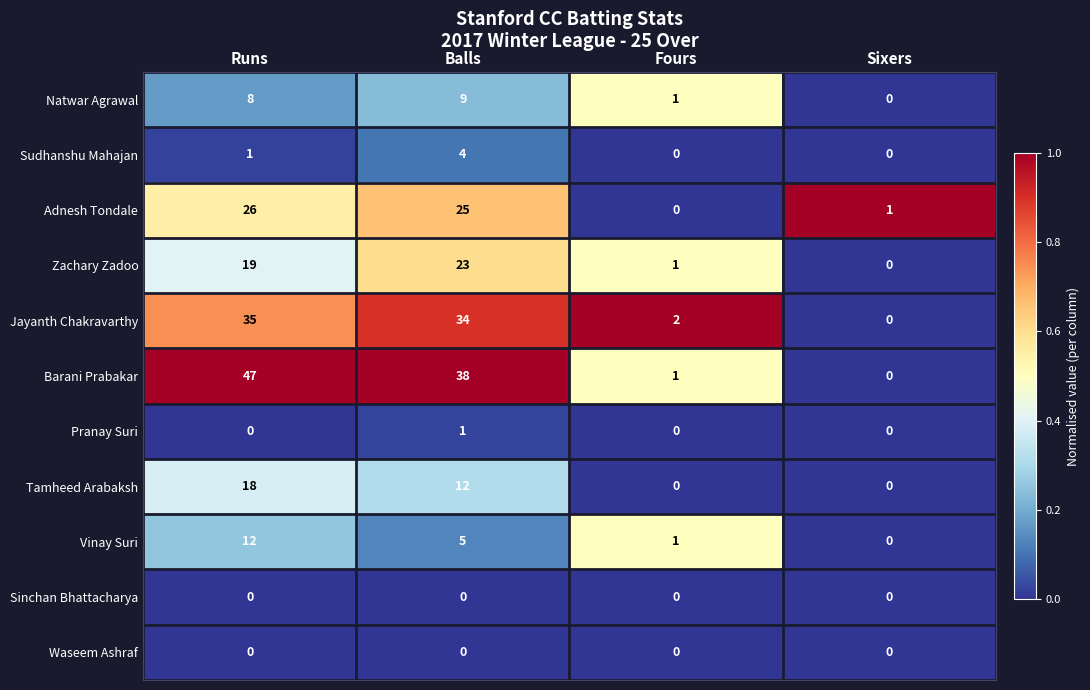

What is the maximum value shown in the chart?

47